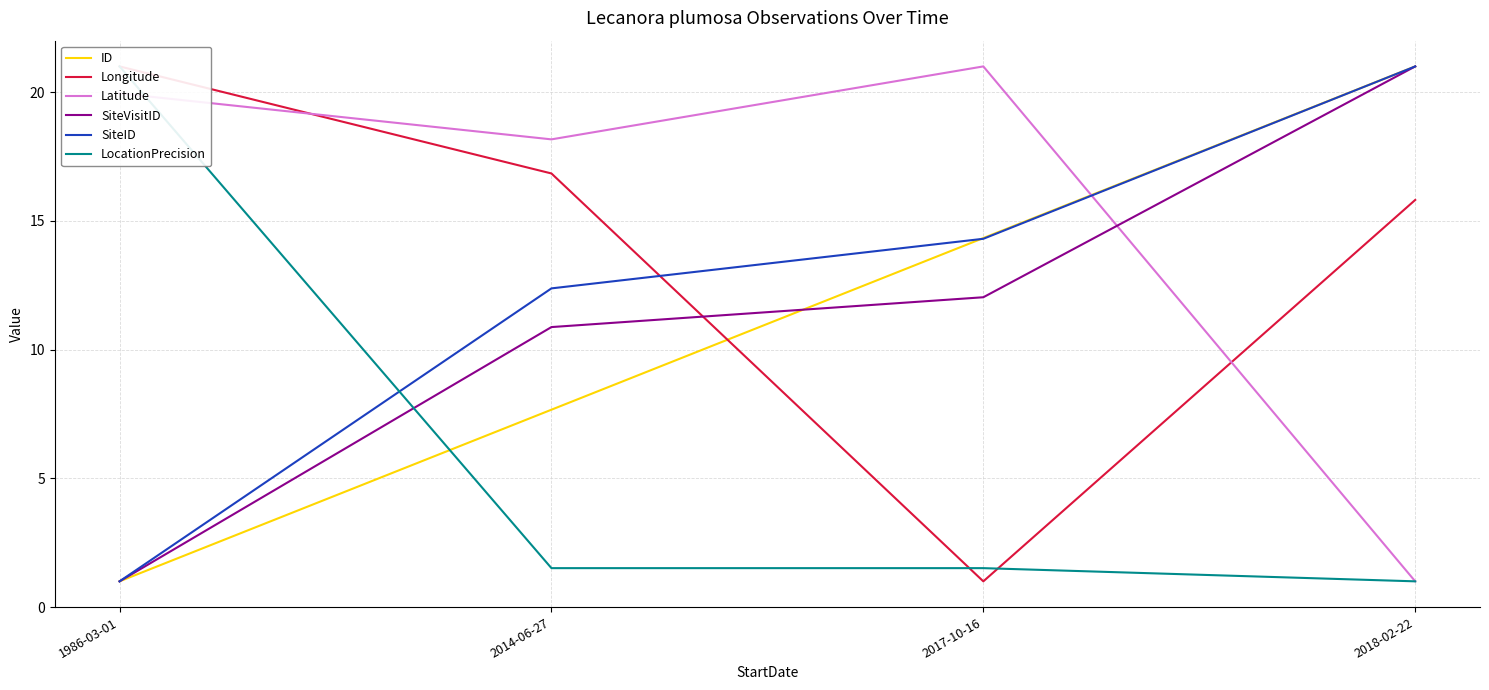

How many times do ID and SiteID cross each other?

1